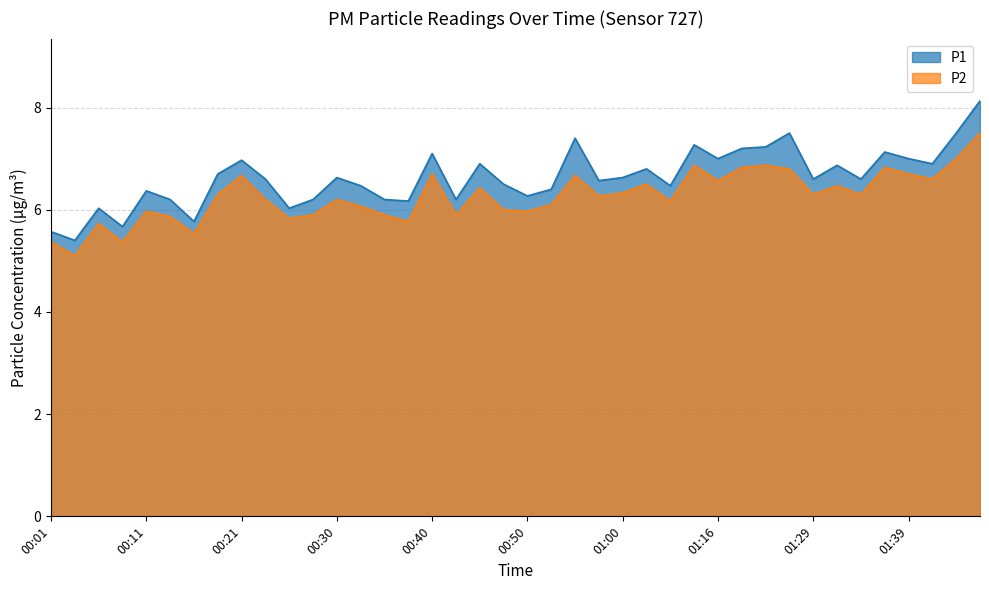

The value of P1 at 00:57 is 6.6. True or false?

True